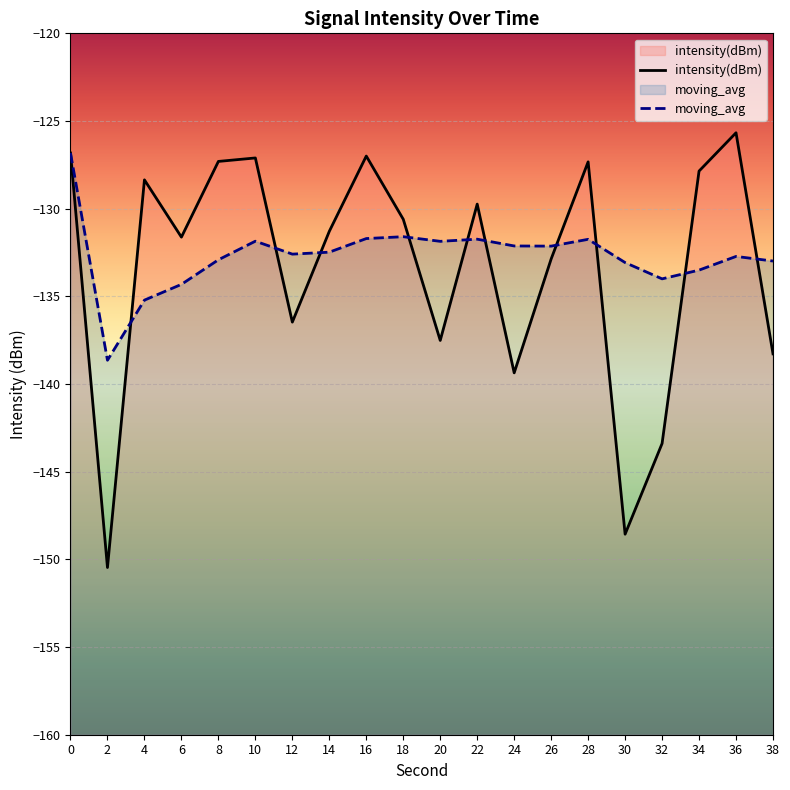

Reading left to right, what are all the values shown in this chart?

intensity(dBm): -126.8	-150.5	-128.4	-131.6	-127.3	-127.1	-136.5	-131.3	-127.0	-130.6	-137.5	-129.7	-139.4	-132.9	-127.3	-148.6	-143.4	-127.9	-125.7	-138.3
moving_avg: -126.8	-138.6	-135.2	-134.3	-132.9	-131.9	-132.6	-132.5	-131.7	-131.6	-131.9	-131.7	-132.1	-132.1	-131.7	-133.1	-134.0	-133.5	-132.7	-133.0